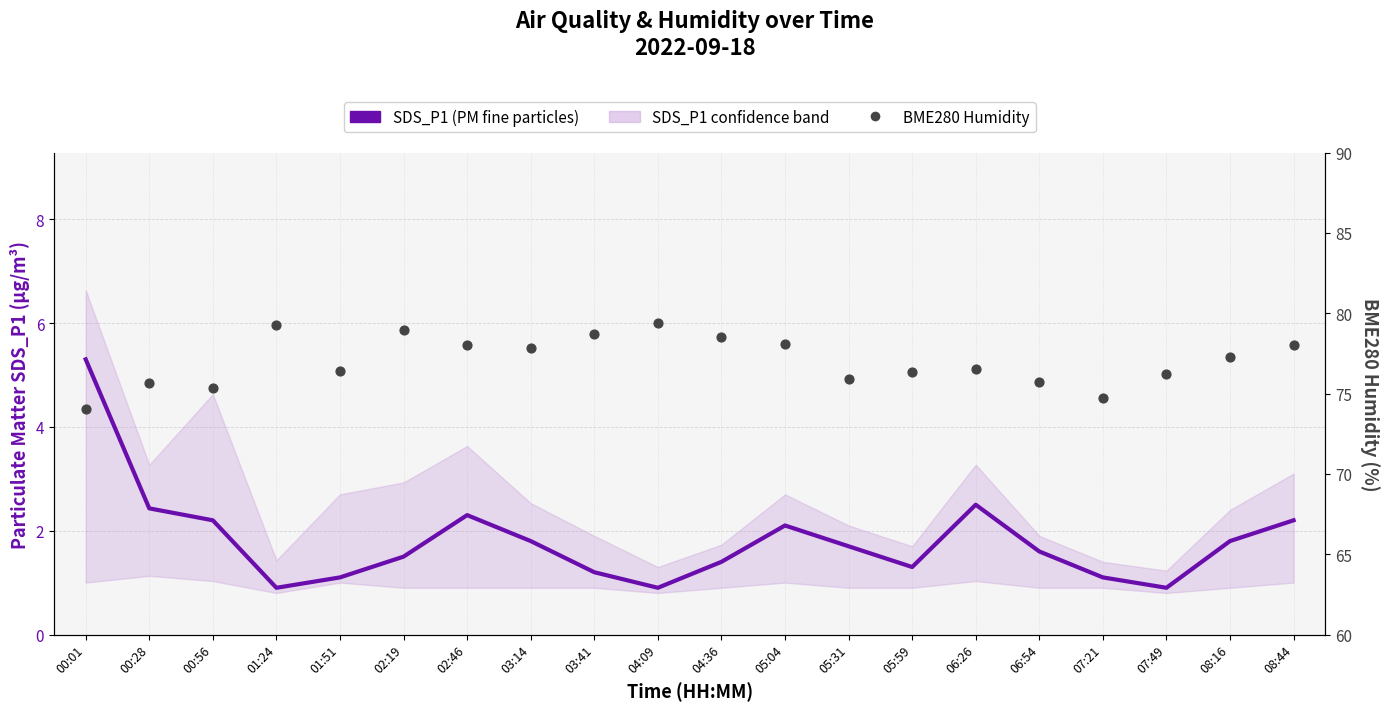

Which series contains the highest Y value?

BME280 Humidity